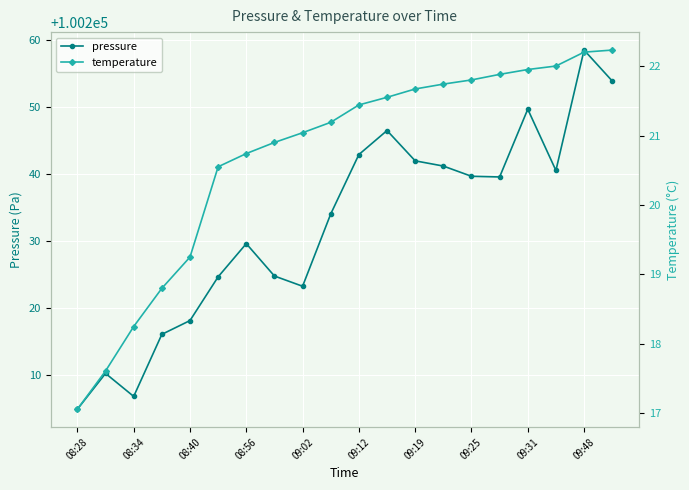

Is it true that pressure equals 100229.6 at 08:56?

True